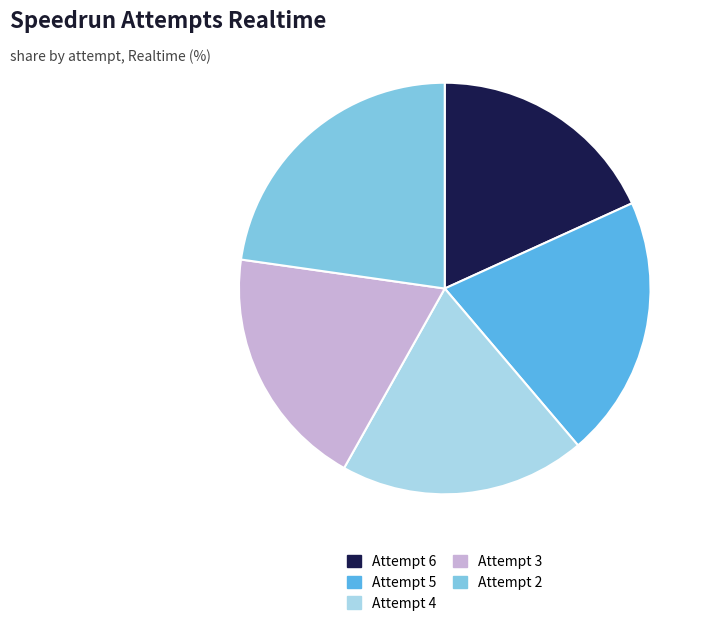

Approximately how many times larger is the value at Attempt 5 compared to Attempt 4?

1.1